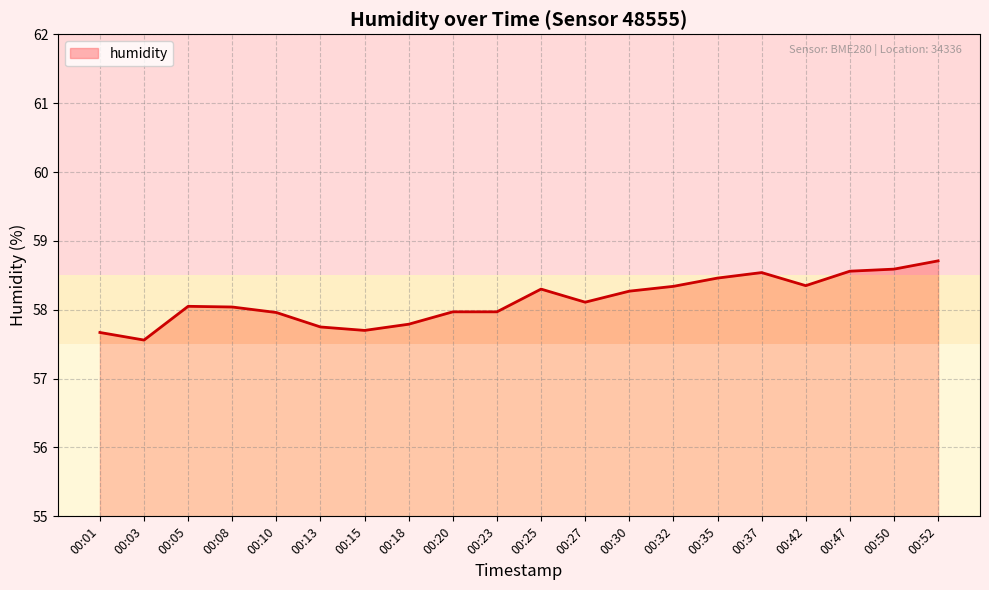

What is the ratio of the value at 00:35 to the value at 00:08?

1.0